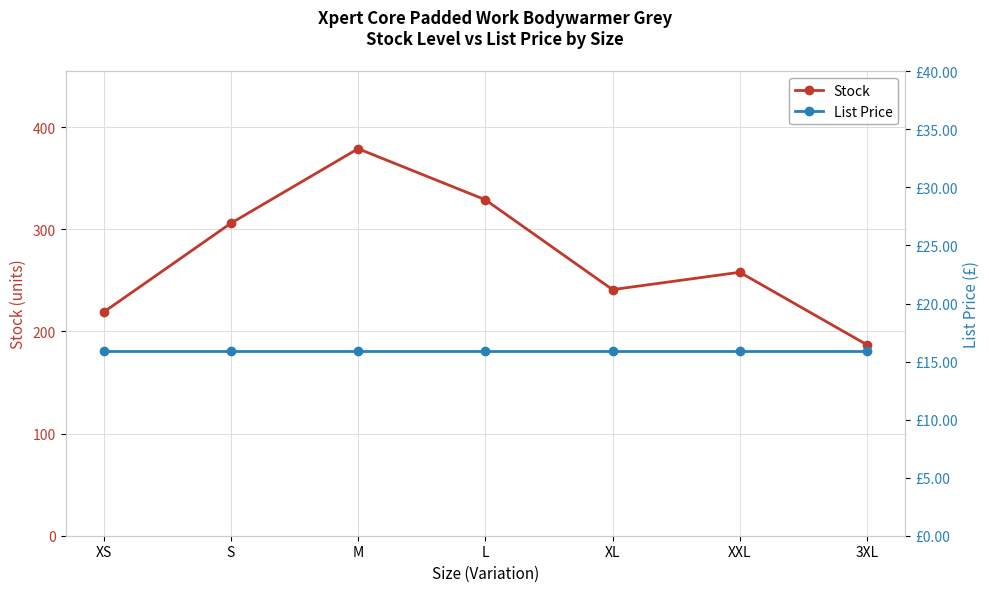

List the labels in order of List Price value, smallest first.

XS, S, M, L, XL, XXL, 3XL